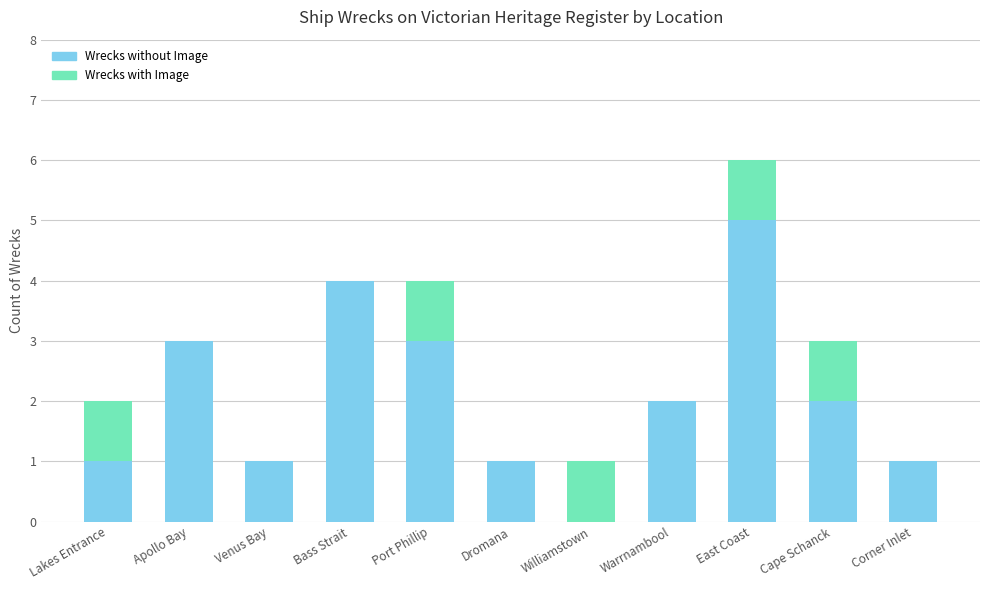

What is the approximate value of Wrecks without Image at Apollo Bay?

3